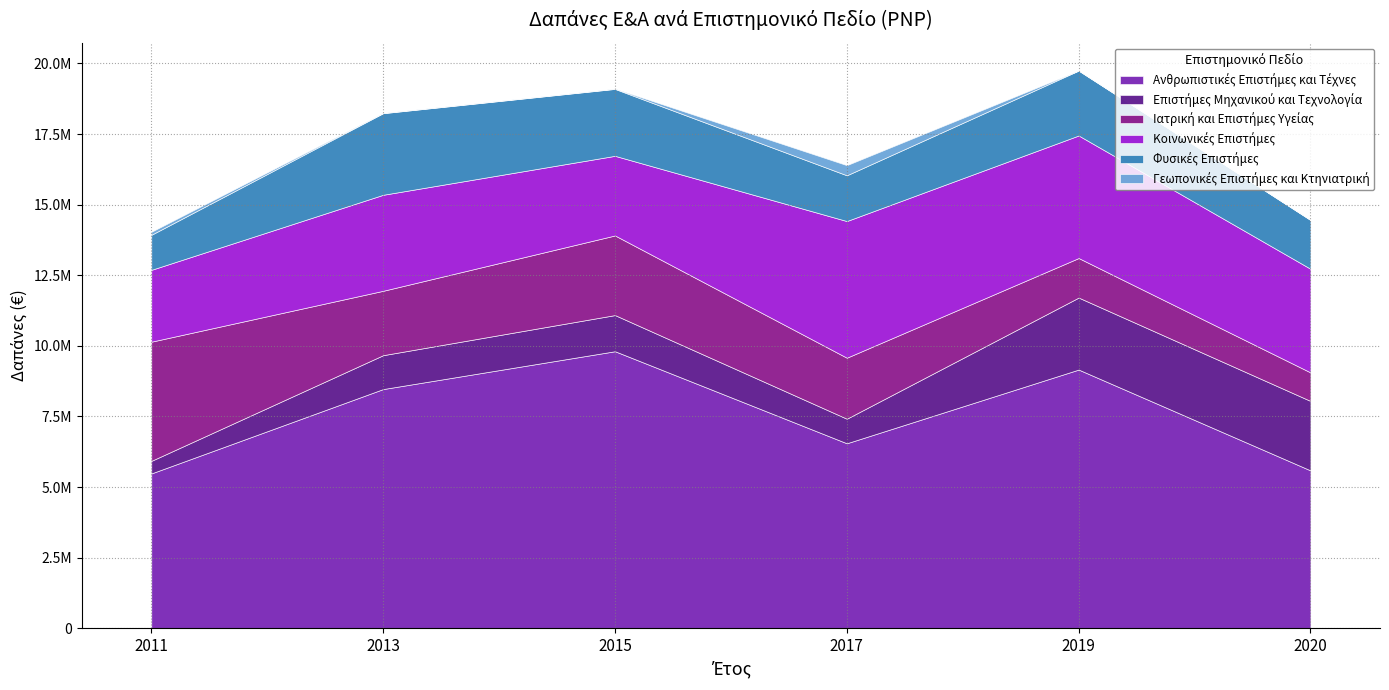

What is the value of the Επιστήμες Μηχανικού και Τεχνολογία point at the 3rd from the left?

1280000